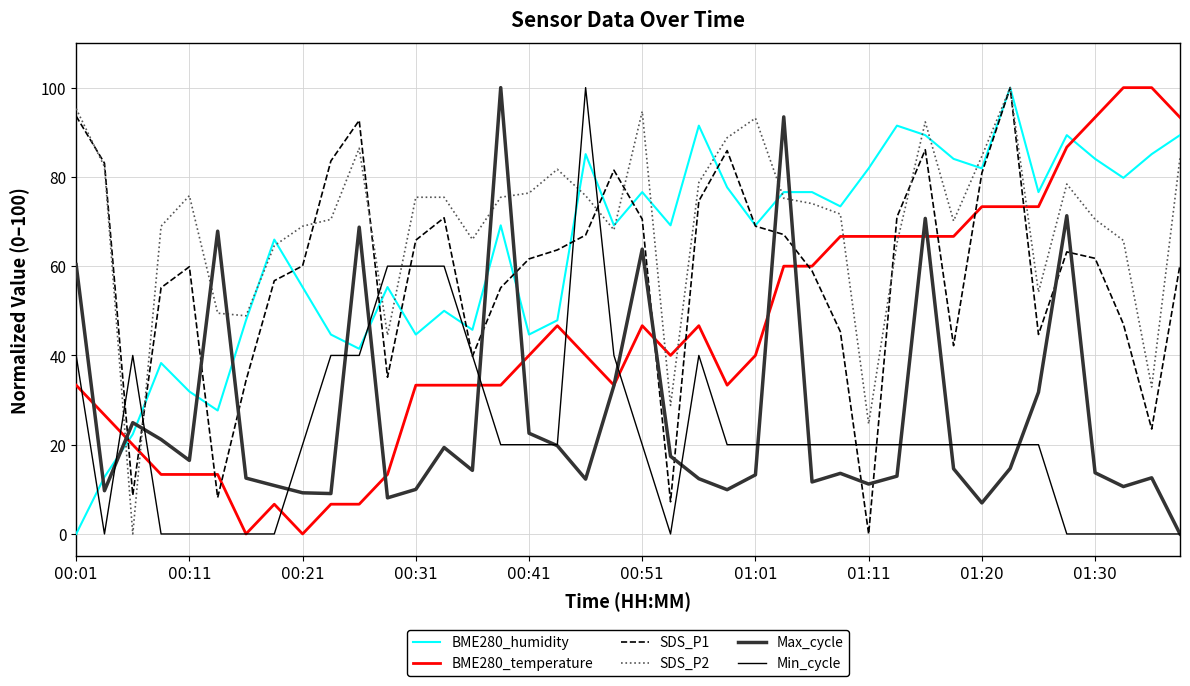

What is the greatest value displayed?

100.0